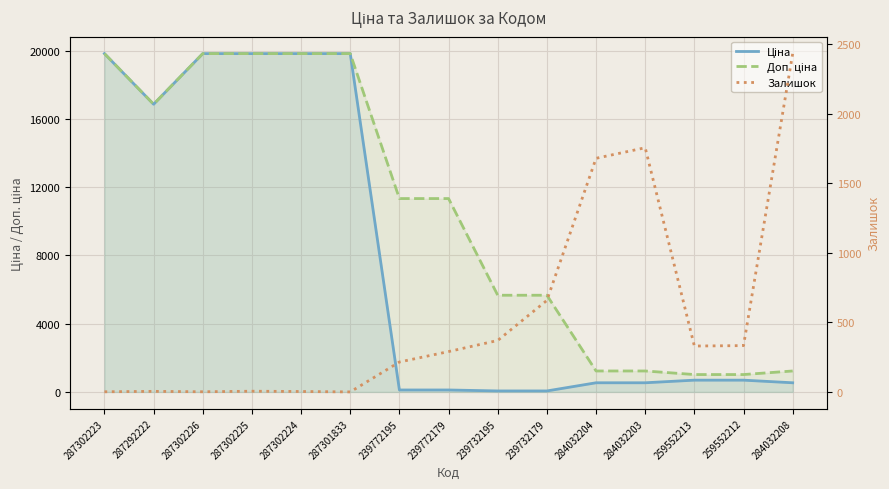

What is the value of the Ціна point at the 12th from the left?

535.4